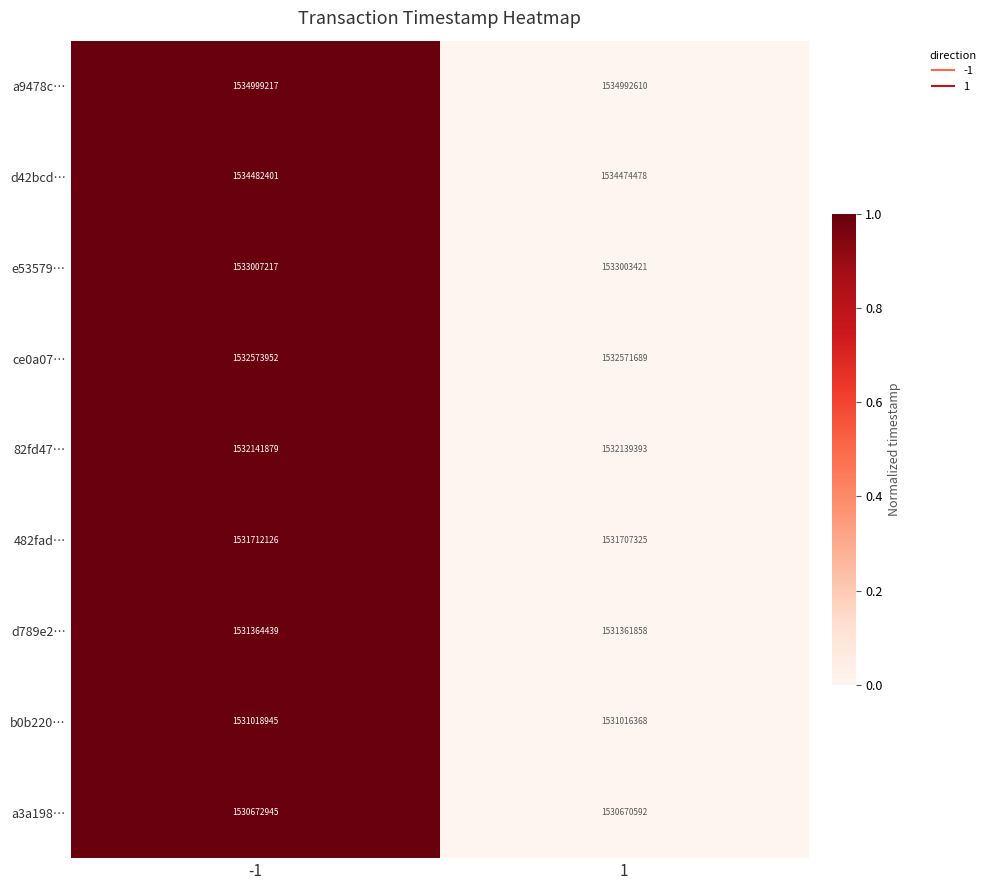

Reading left to right, extract all data points from this chart.

a9478c…: 1534999217	1534992610
d42bcd…: 1534482401	1534474478
e53579…: 1533007217	1533003421
ce0a07…: 1532573952	1532571689
82fd47…: 1532141879	1532139393
482fad…: 1531712126	1531707325
d789e2…: 1531364439	1531361858
b0b220…: 1531018945	1531016368
a3a198…: 1530672945	1530670592